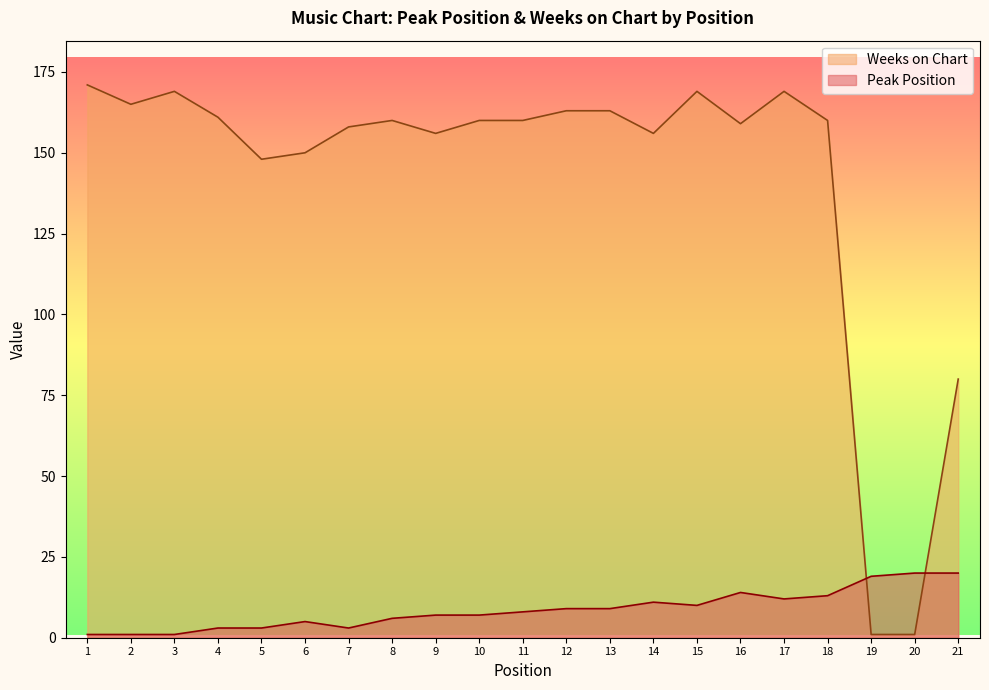

Rank the categories by Peak Position value from highest to lowest.

20, 21, 19, 16, 18, 17, 14, 15, 12, 13, 11, 9, 10, 8, 6, 4, 5, 7, 1, 2, 3